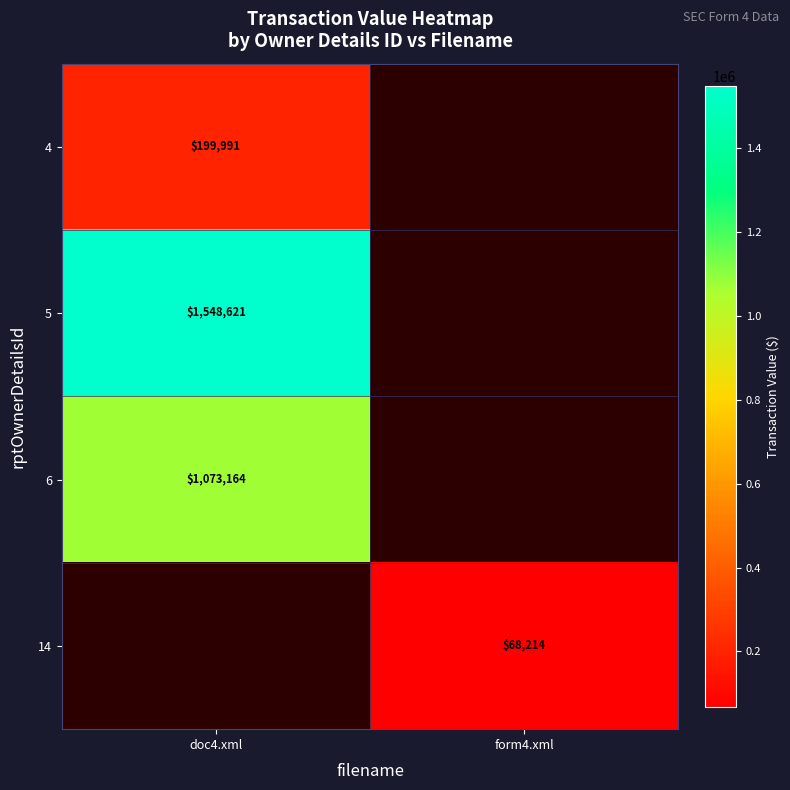

The value of 14 at form4.xml is 32011.1. True or false?

False